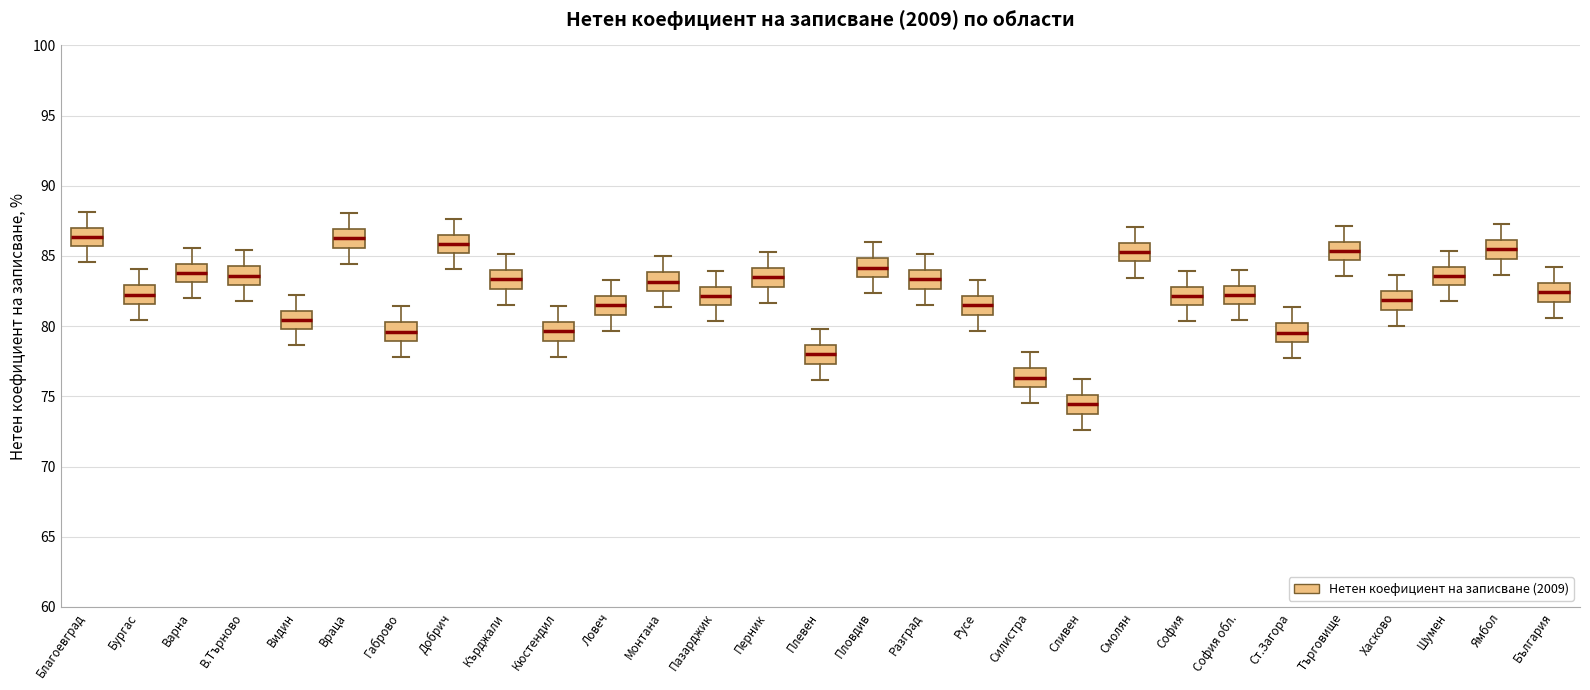

Reading left to right, transcribe this box plot: for each box, give where its median line is, the range the box spans, and where its two whiskers end, as read against the y-axis. The values are not printed on the chart, so give them approximately, as read against the axis.

Благоевград: median 86.5, box 85.5 to 87.0, whiskers 84.5 to 88.0
Бургас: median 82.0, box 81.5 to 83.0, whiskers 80.5 to 84.0
Варна: median 84.0, box 83.0 to 84.5, whiskers 82.0 to 85.5
В.Търново: median 83.5, box 83.0 to 84.5, whiskers 82.0 to 85.5
Видин: median 80.5, box 80.0 to 81.0, whiskers 78.5 to 82.0
Враца: median 86.5, box 85.5 to 87.0, whiskers 84.5 to 88.0
Габрово: median 79.5, box 79.0 to 80.5, whiskers 78.0 to 81.5
Добрич: median 86.0, box 85.0 to 86.5, whiskers 84.0 to 87.5
Кърджали: median 83.5, box 82.5 to 84.0, whiskers 81.5 to 85.0
Кюстендил: median 79.5, box 79.0 to 80.5, whiskers 78.0 to 81.5
Ловеч: median 81.5, box 81.0 to 82.0, whiskers 79.5 to 83.5
Монтана: median 83.0, box 82.5 to 84.0, whiskers 81.5 to 85.0
Пазарджик: median 82.0, box 81.5 to 83.0, whiskers 80.5 to 84.0
Перник: median 83.5, box 83.0 to 84.0, whiskers 81.5 to 85.5
Плевен: median 78.0, box 77.5 to 78.5, whiskers 76.0 to 80.0
Пловдив: median 84.0, box 83.5 to 85.0, whiskers 82.5 to 86.0
Разград: median 83.5, box 82.5 to 84.0, whiskers 81.5 to 85.0
Русе: median 81.5, box 81.0 to 82.0, whiskers 79.5 to 83.5
Силистра: median 76.5, box 75.5 to 77.0, whiskers 74.5 to 78.0
Сливен: median 74.5, box 74.0 to 75.0, whiskers 72.5 to 76.0
Смолян: median 85.5, box 84.5 to 86.0, whiskers 83.5 to 87.0
София: median 82.0, box 81.5 to 83.0, whiskers 80.5 to 84.0
София обл.: median 82.0, box 81.5 to 83.0, whiskers 80.5 to 84.0
Ст.Загора: median 79.5, box 79.0 to 80.0, whiskers 77.5 to 81.5
Търговище: median 85.5, box 84.5 to 86.0, whiskers 83.5 to 87.0
Хасково: median 82.0, box 81.0 to 82.5, whiskers 80.0 to 83.5
Шумен: median 83.5, box 83.0 to 84.5, whiskers 82.0 to 85.5
Ямбол: median 85.5, box 85.0 to 86.0, whiskers 83.5 to 87.5
България: median 82.5, box 81.5 to 83.0, whiskers 80.5 to 84.0